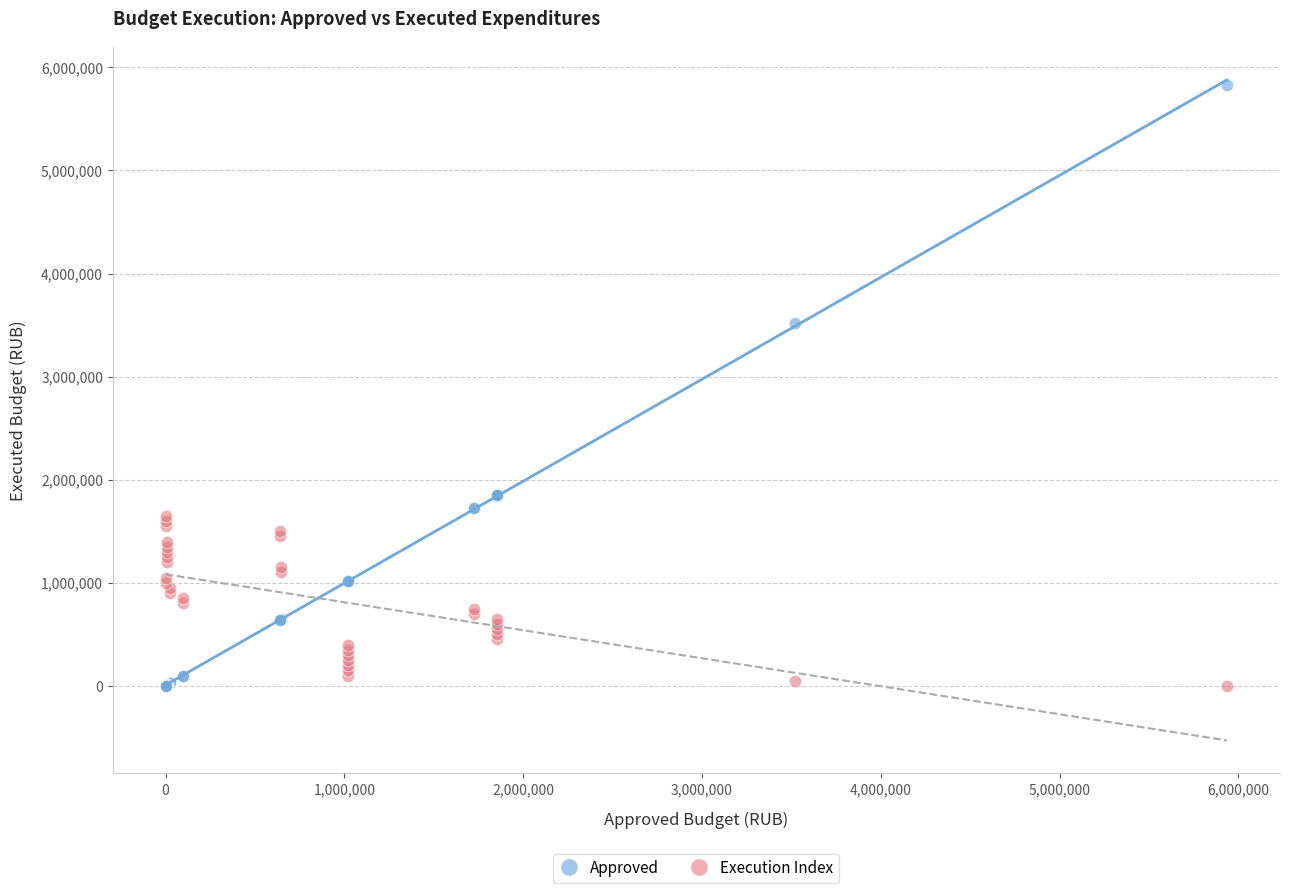

In the Approved series, what Y value is closest to 2915357?

3519580.5